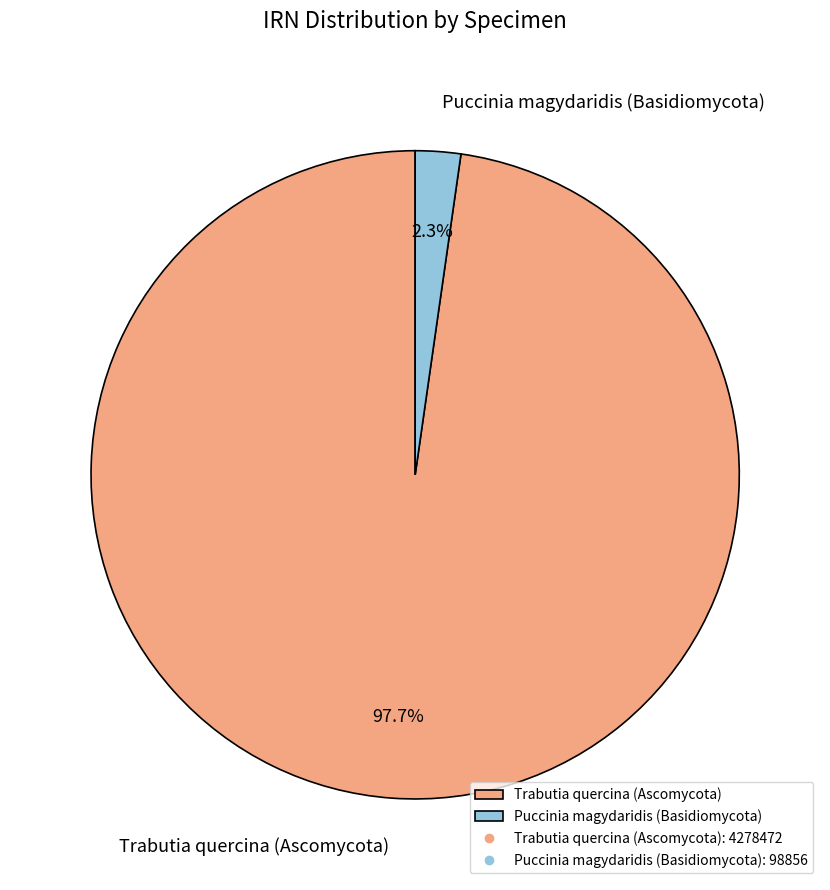

Is there any slice that represents more than half of the pie?

Yes